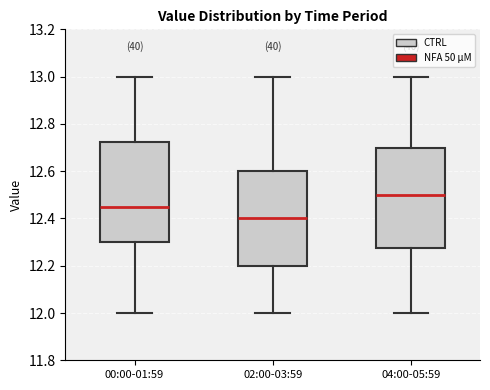

Reading left to right, transcribe this box plot: for each box, give where its median line is, the range the box spans, and where its two whiskers end, as read against the y-axis. The values are not printed on the chart, so give them approximately, as read against the axis.

00:00-01:59: median 12.46, box 12.30 to 12.72, whiskers 12.00 to 13.00
02:00-03:59: median 12.40, box 12.20 to 12.60, whiskers 12.00 to 13.00
04:00-05:59: median 12.50, box 12.28 to 12.70, whiskers 12.00 to 13.00